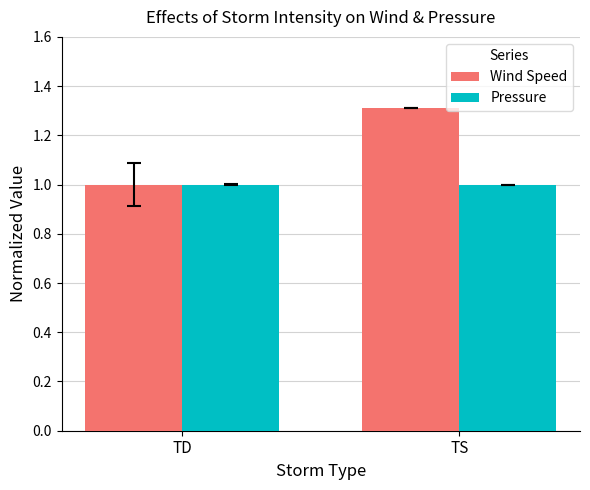

Rank the series by their maximum value, from lowest to highest.

Pressure, Wind Speed